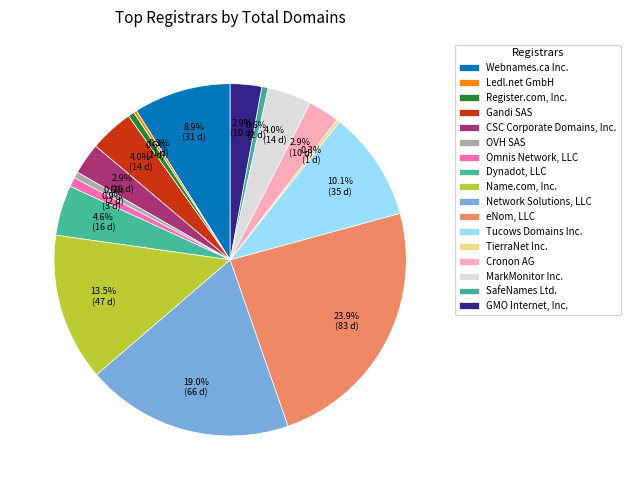

How many segments does this pie chart have?

17